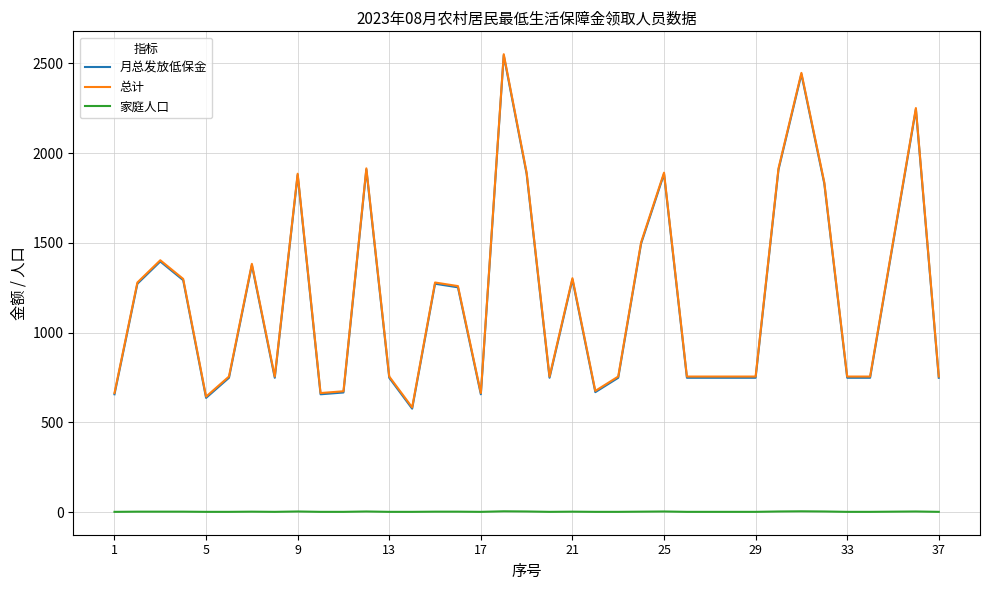

True or false: 家庭人口 has more than 0 interior local peaks.

True